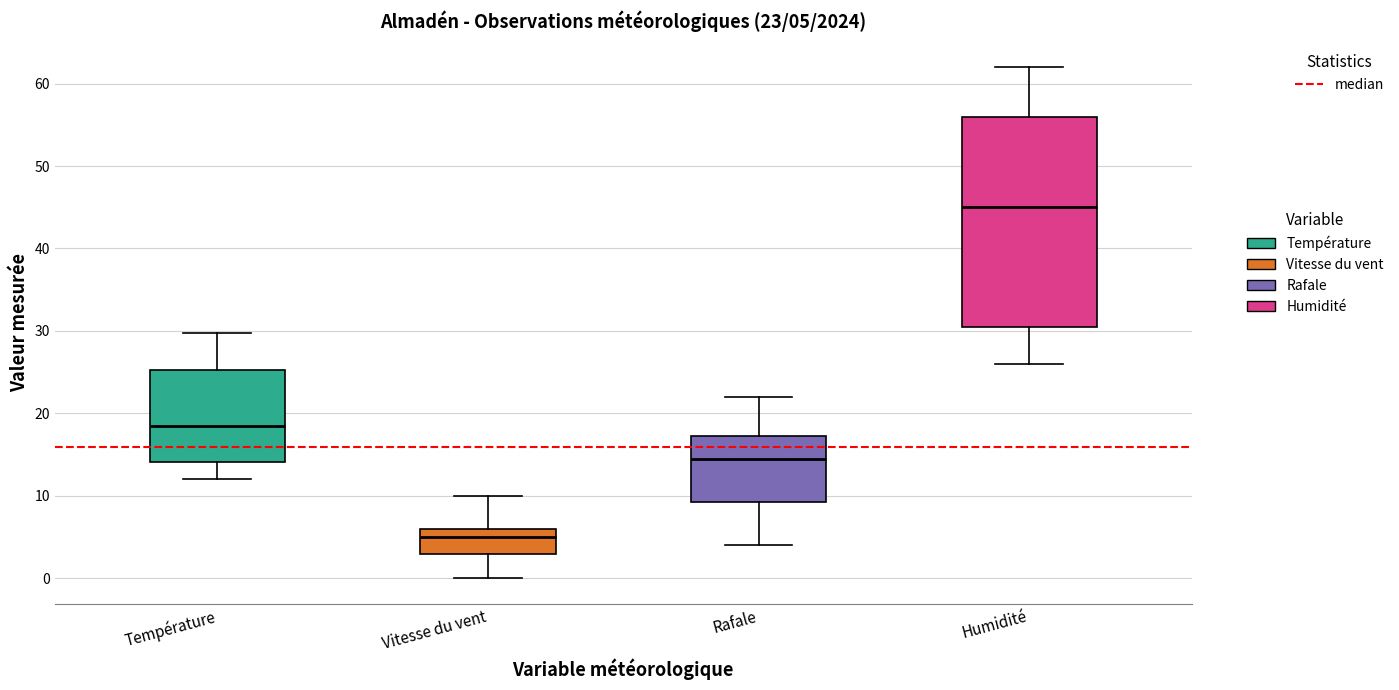

Which box's median line is the highest?

Humidité